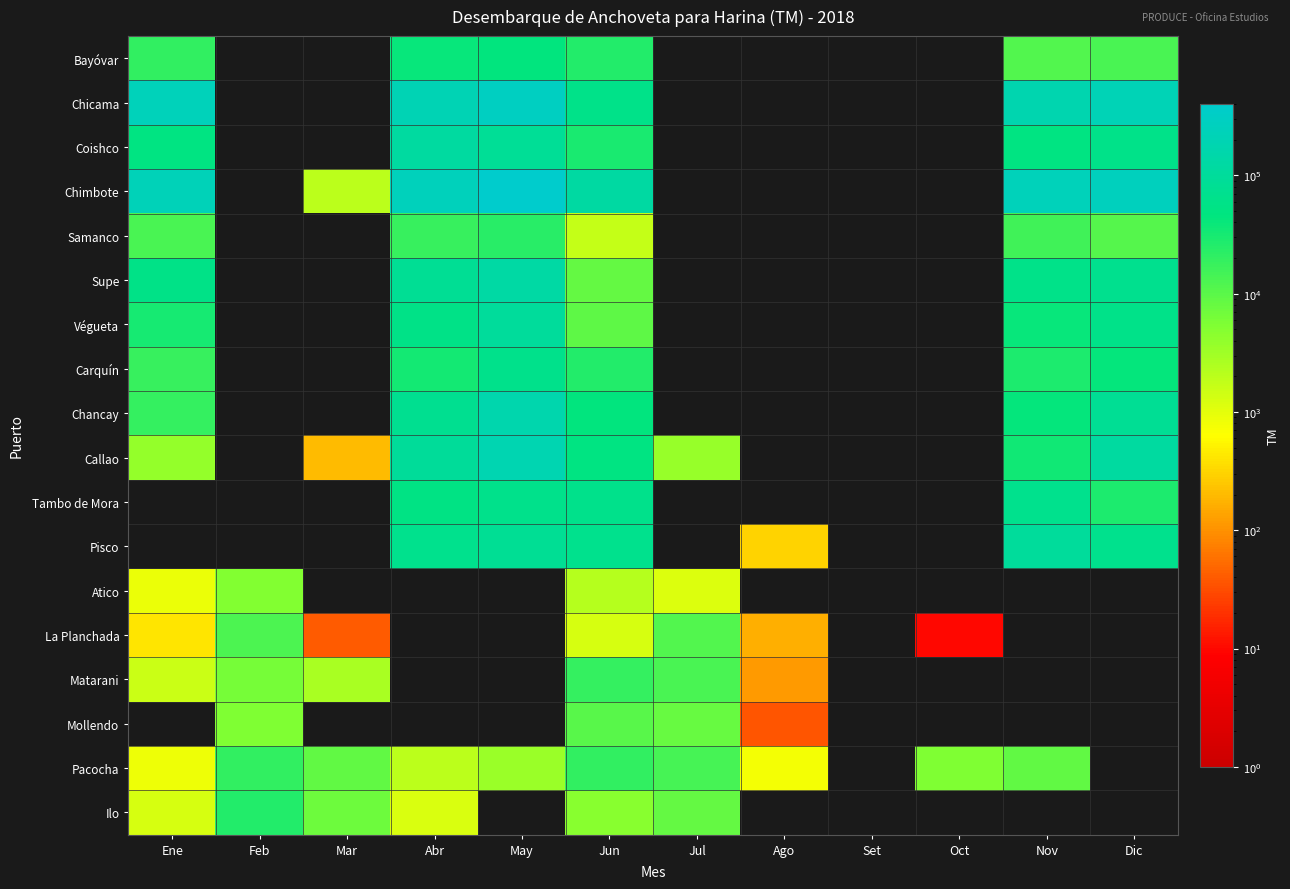

At which category is the sum across all series the highest?

May